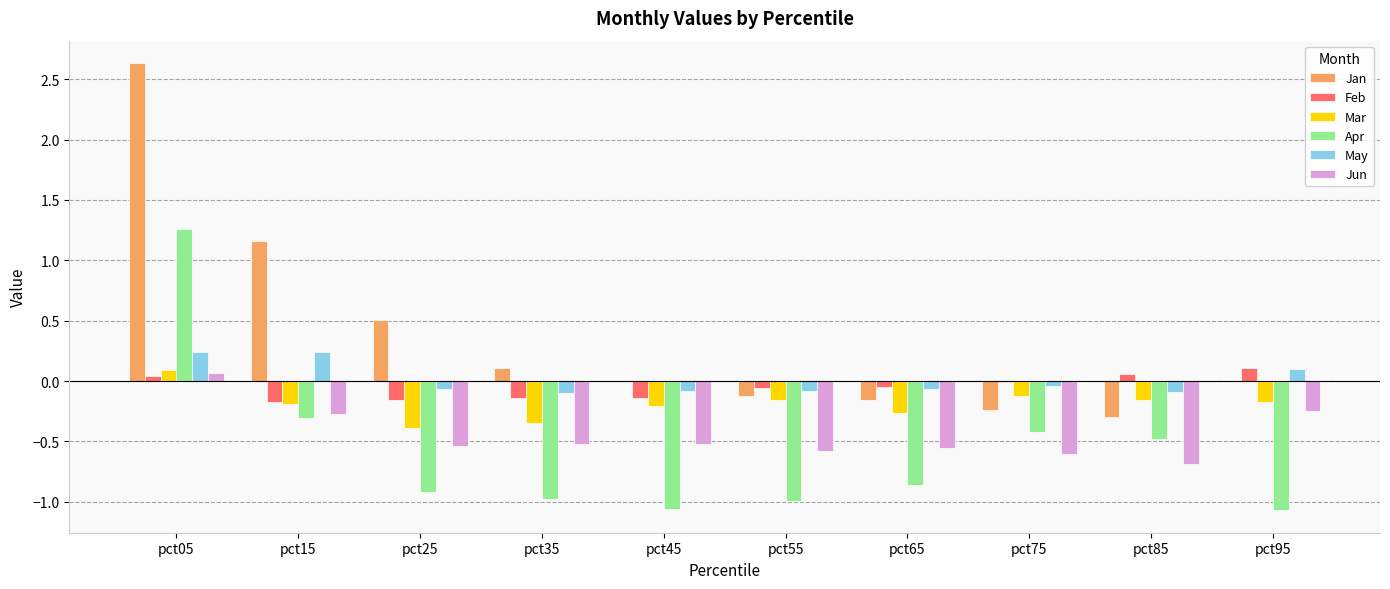

The value of Apr at pct35 is -1.0. True or false?

True